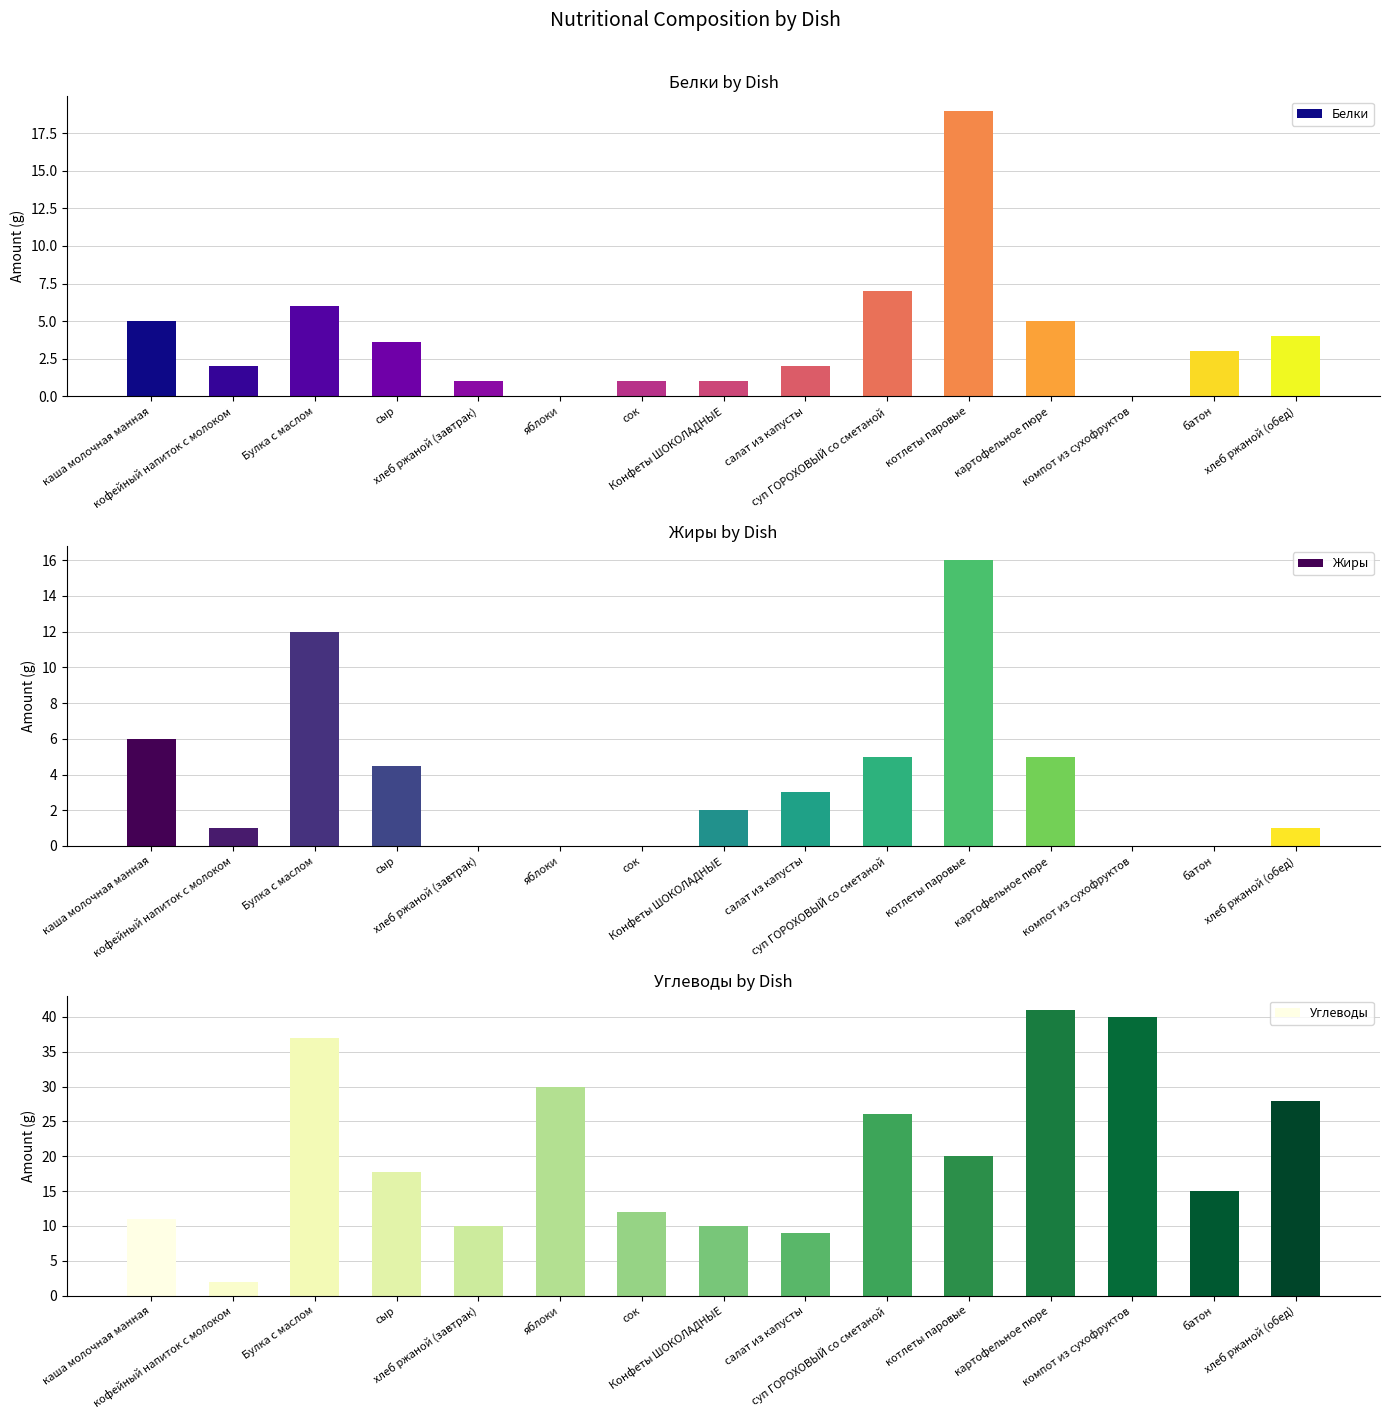

At which category is the sum across all series the highest?

Булка с маслом